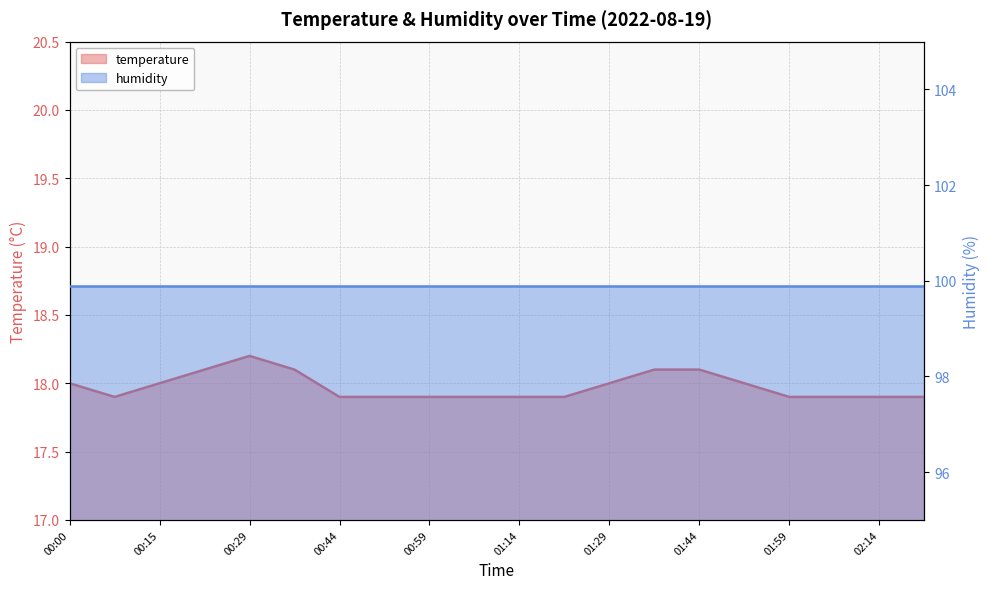

Does the chart have visible grid lines?

Yes